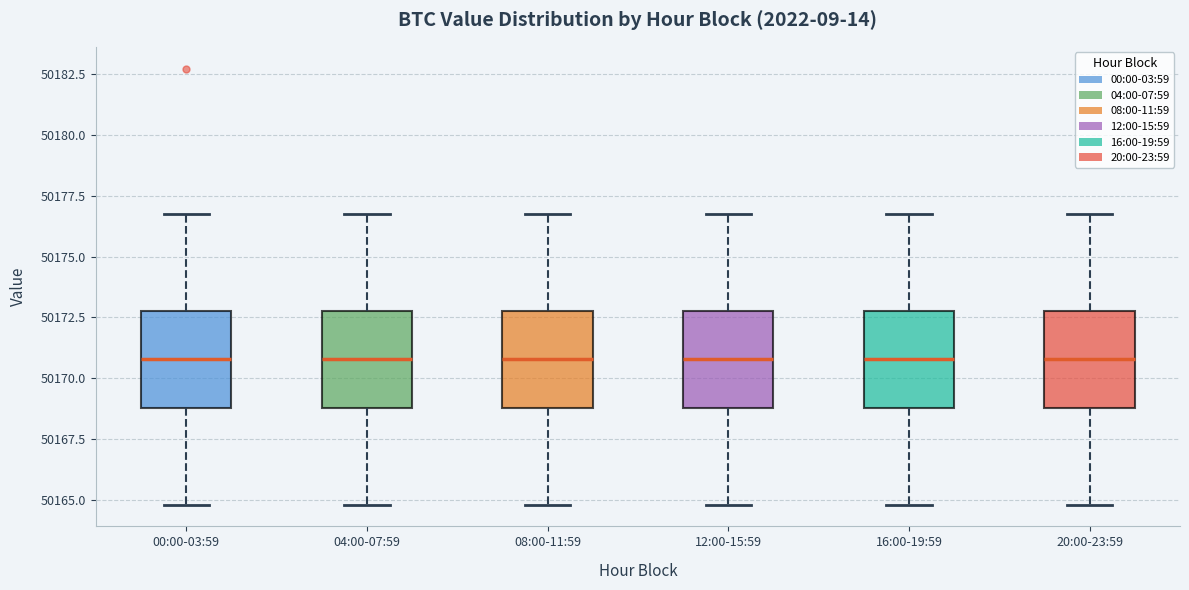

Reading left to right, transcribe this box plot: for each box, give where its median line is, the range the box spans, and where its two whiskers end, as read against the y-axis. The values are not printed on the chart, so give them approximately, as read against the axis.

00:00-03:59: median 50171, box 50169 to 50173, whiskers 50165 to 50177
04:00-07:59: median 50171, box 50169 to 50173, whiskers 50165 to 50177
08:00-11:59: median 50171, box 50169 to 50173, whiskers 50165 to 50177
12:00-15:59: median 50171, box 50169 to 50173, whiskers 50165 to 50177
16:00-19:59: median 50171, box 50169 to 50173, whiskers 50165 to 50177
20:00-23:59: median 50171, box 50169 to 50173, whiskers 50165 to 50177